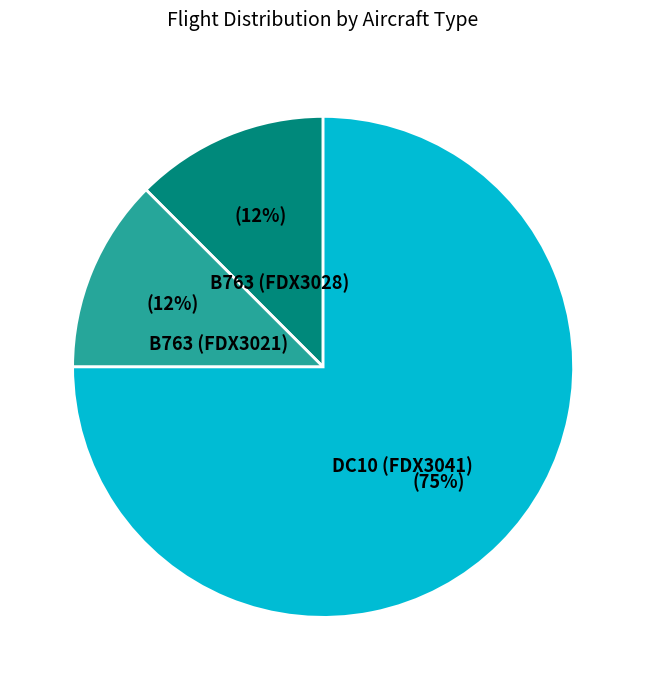

Combined, do B763 (FDX3021) and DC10 (FDX3041) account for over 50%?

Yes